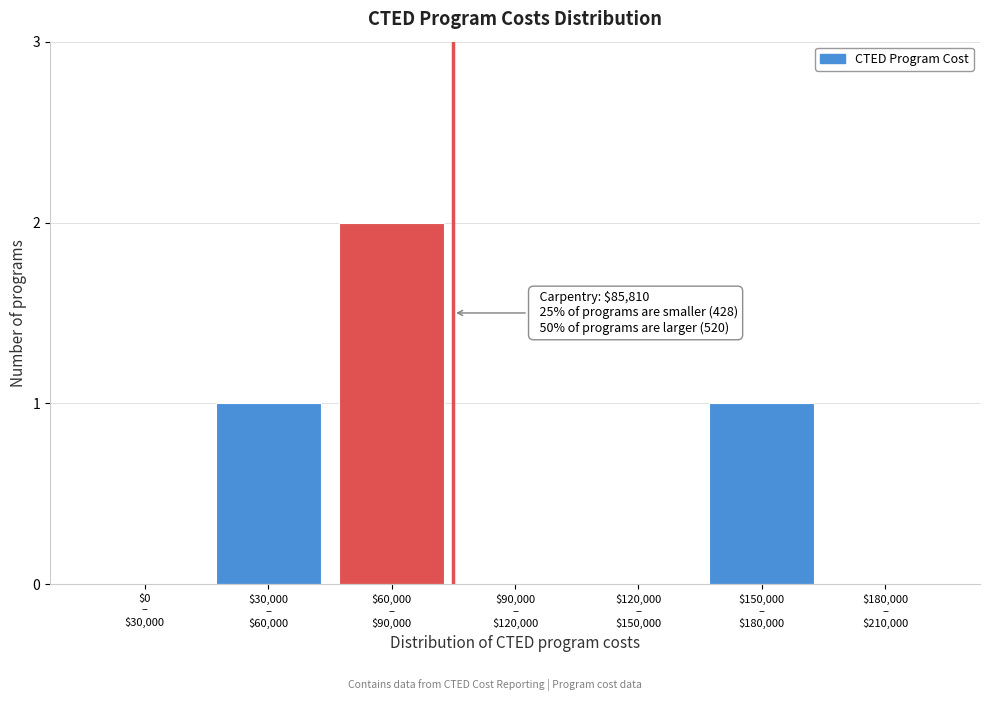

What is the sum of all values?

4